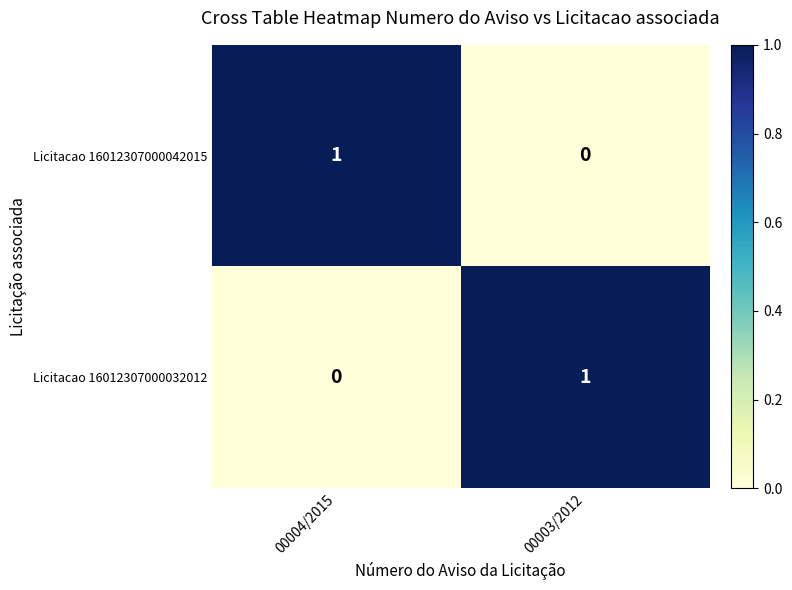

How many data points does each series have?

2